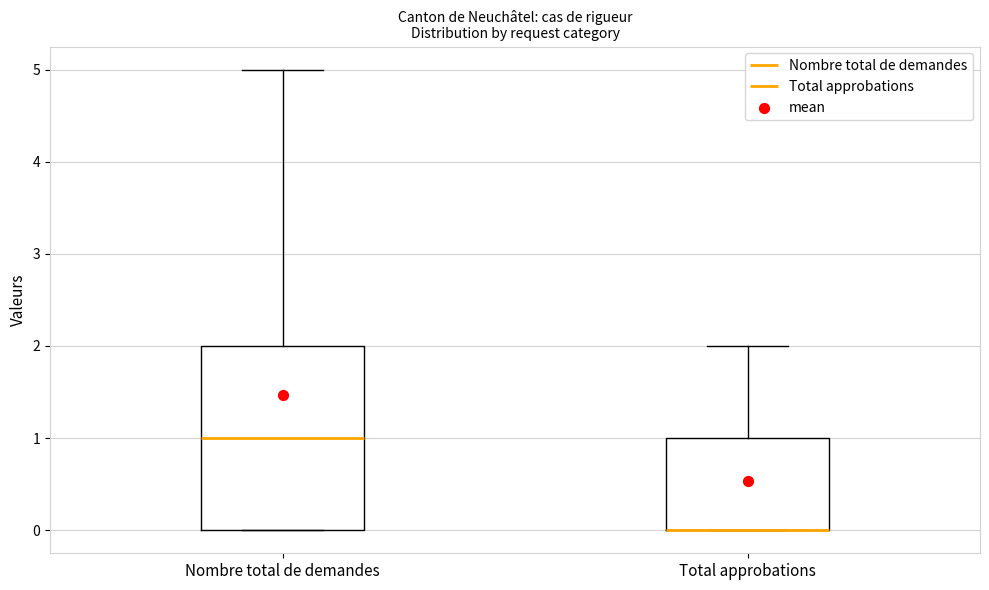

Comparing the boxes themselves (not the whiskers), which one is the tallest?

Nombre total de demandes